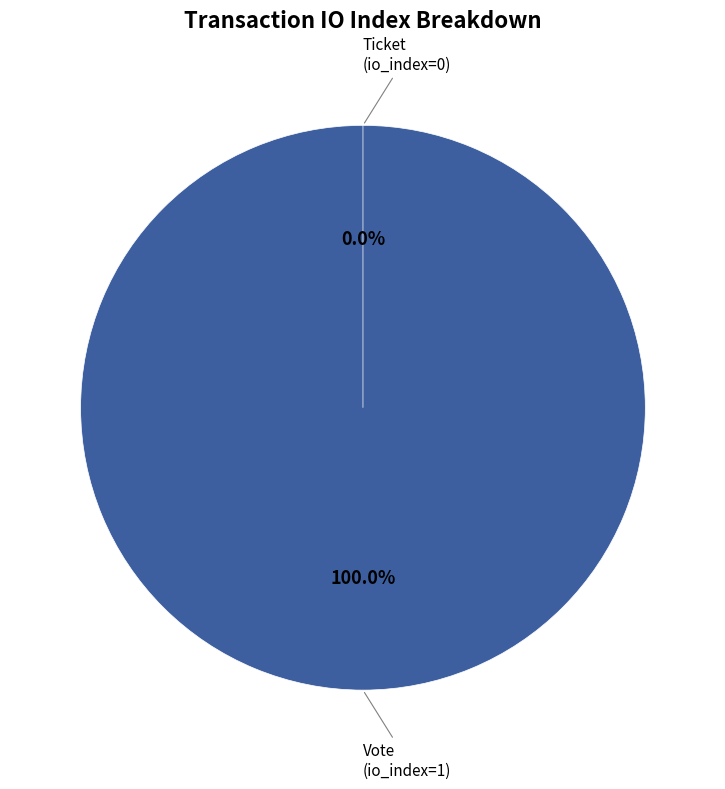

Does Vote account for over 50% of the chart?

Yes